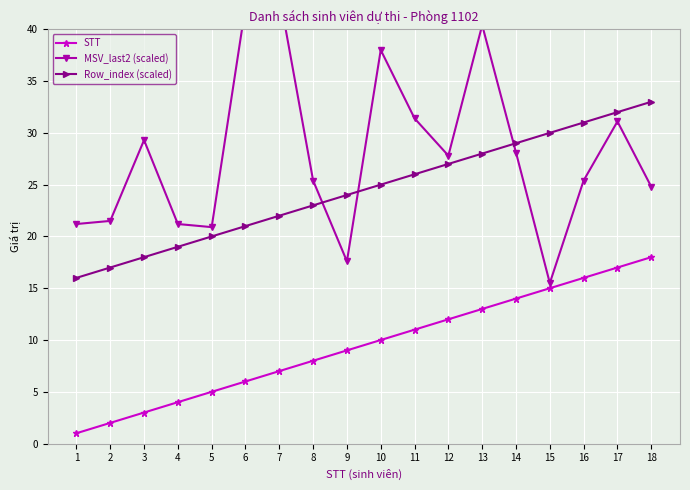

True or false: Row_index (scaled) and STT cross at least once.

False